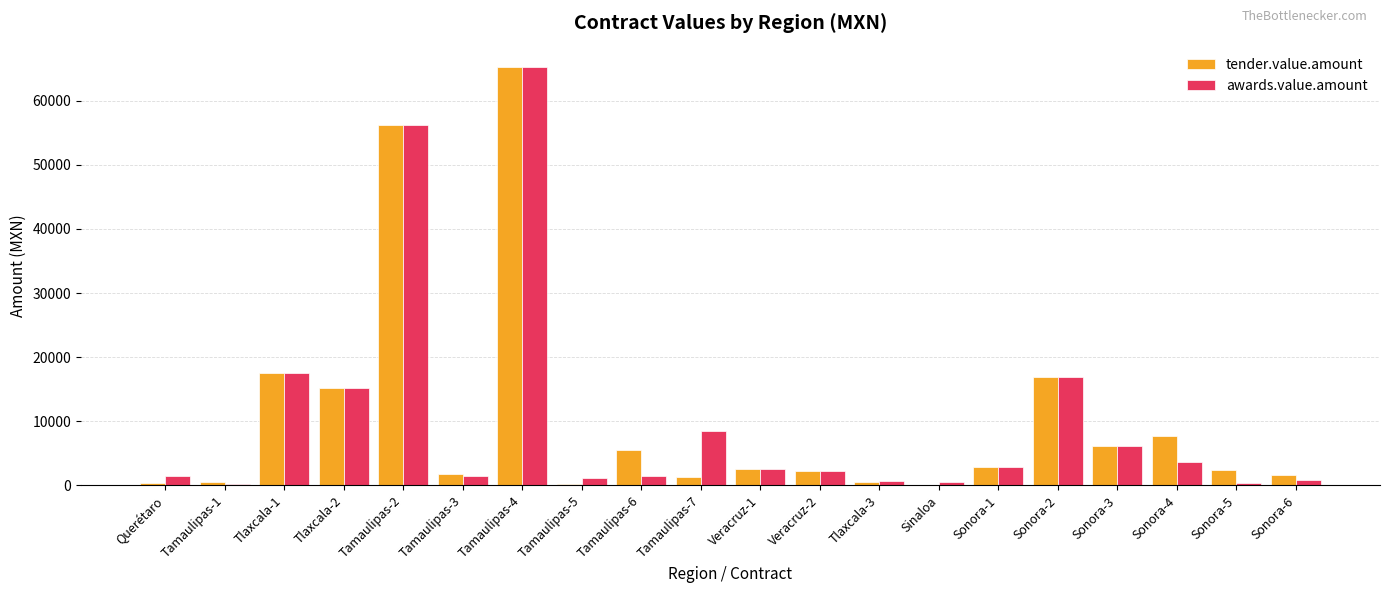

Is the value of awards.value.amount at Tlaxcala-2 greater than the value of tender.value.amount at Sonora-6?

Yes